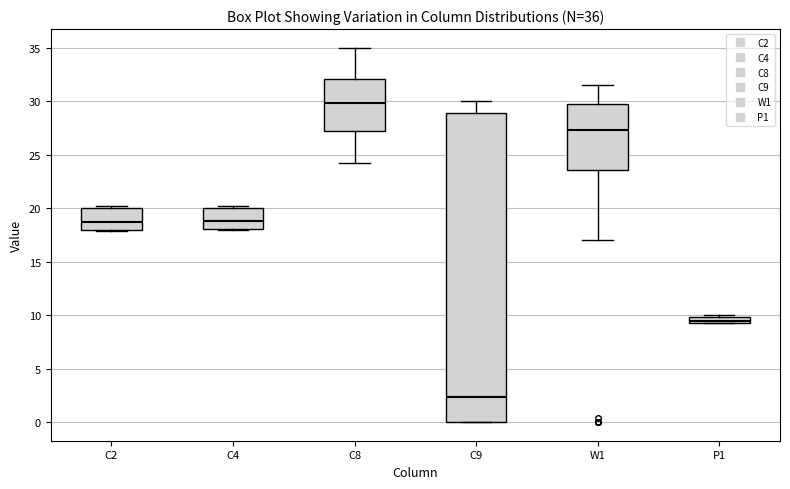

Which box's median line is the lowest?

C9